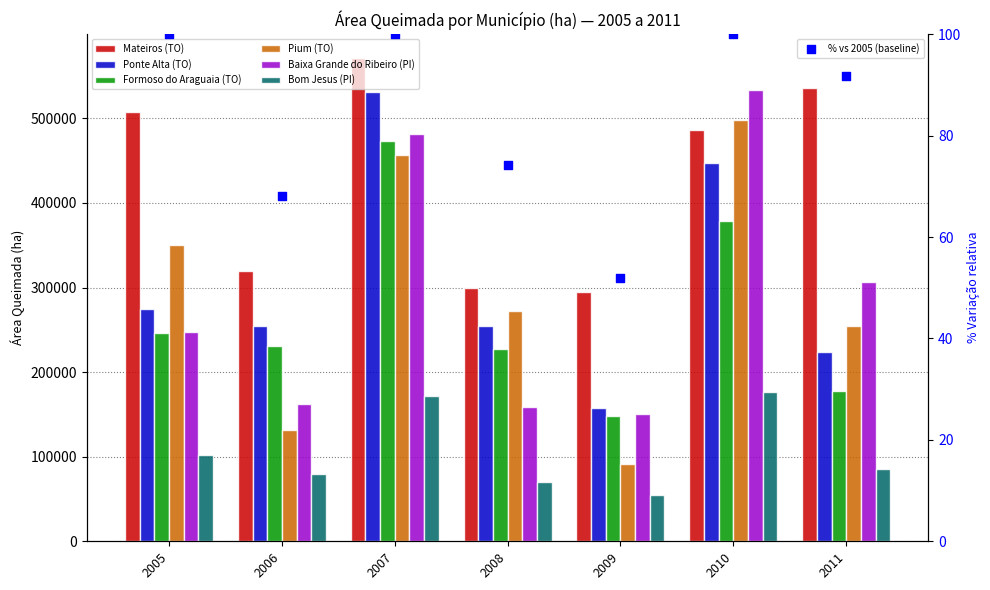

Which series has the largest total across all categories?

Mateiros (TO)